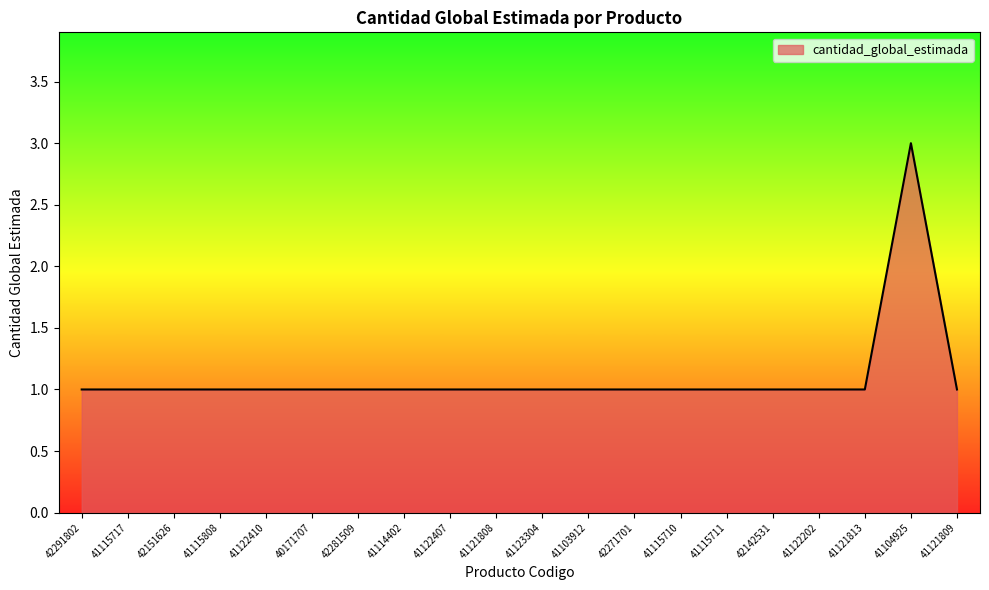

Read the value at 41115808.

1